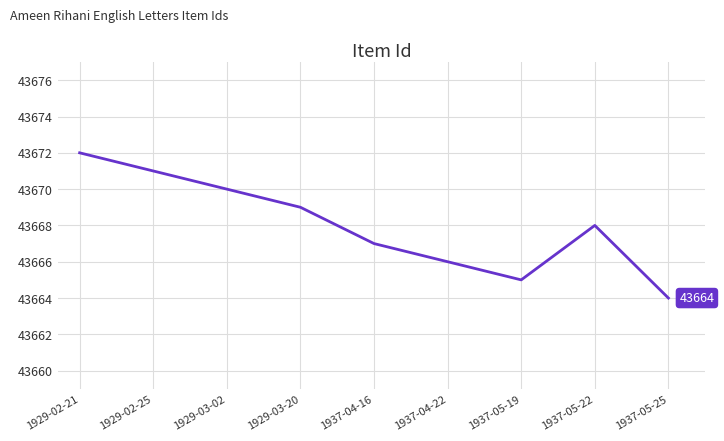

Is this an area chart (filled region under the line)?

No